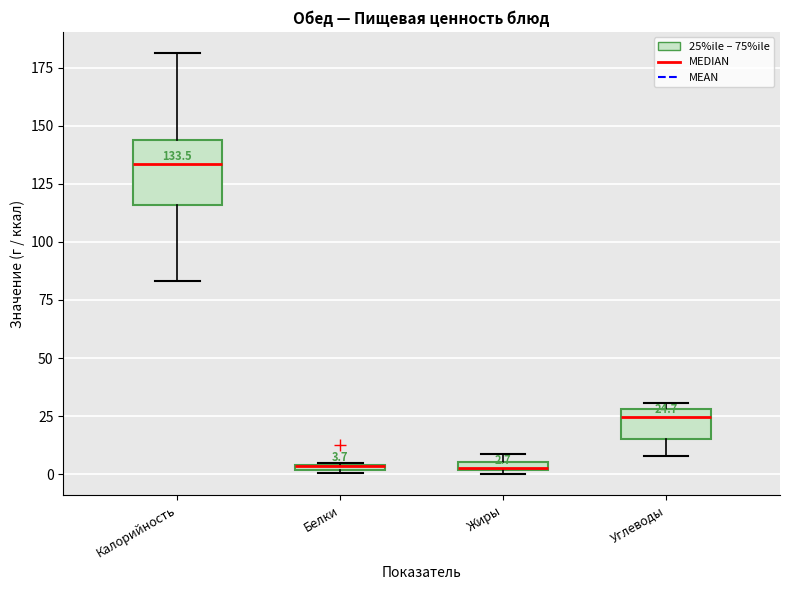

Comparing the boxes themselves (not the whiskers), which one is the tallest?

Калорийность